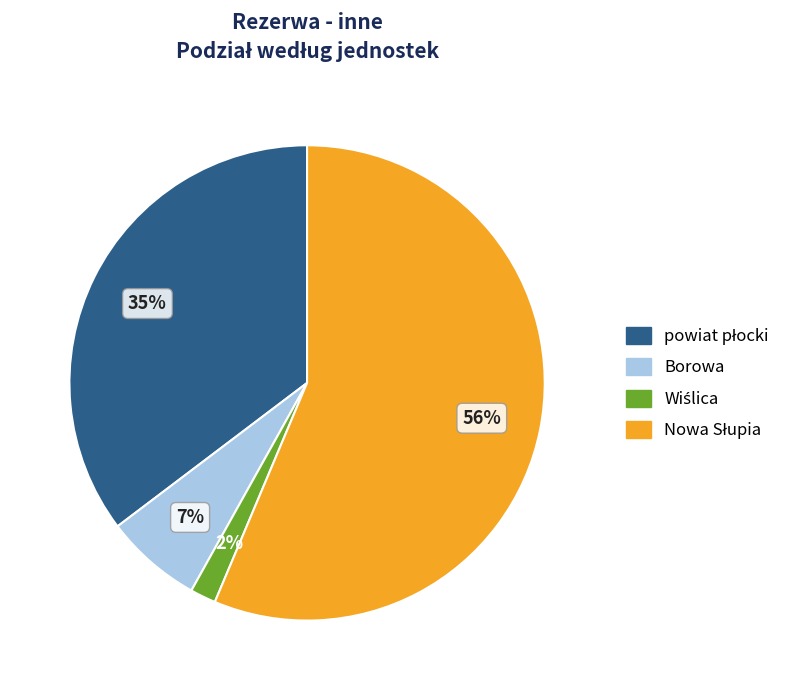

True or false: Borowa accounts for 1% of the total.

False